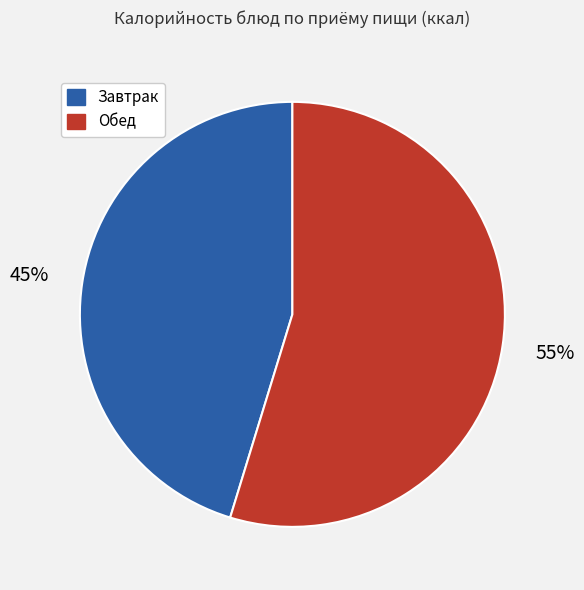

To the nearest percent, what is the average slice percentage?

50%